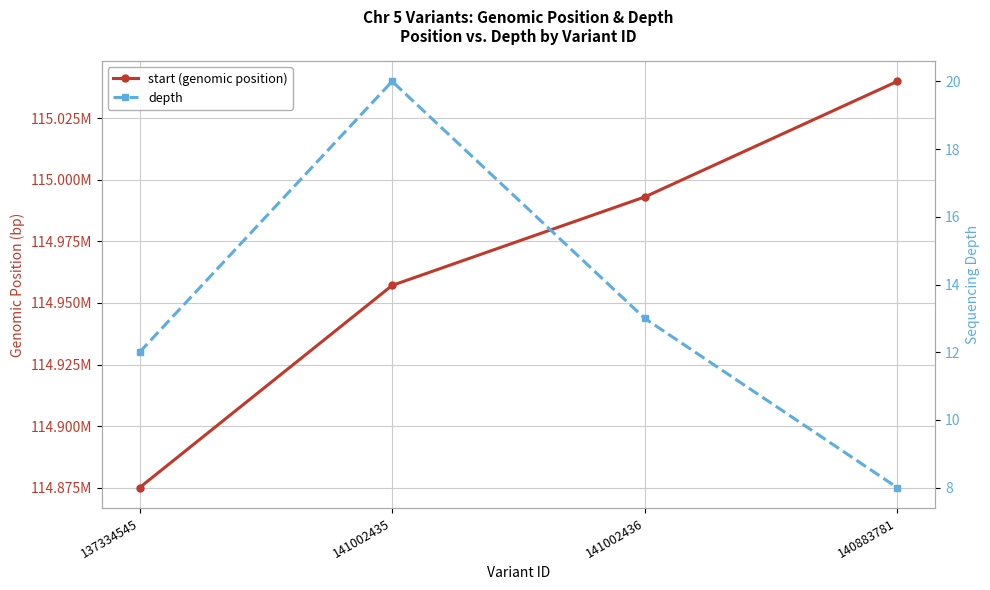

Reading left to right, list all the values displayed in this chart.

start (genomic position): 114875053	114957128	114993030	115039941
depth: 12	20	13	8